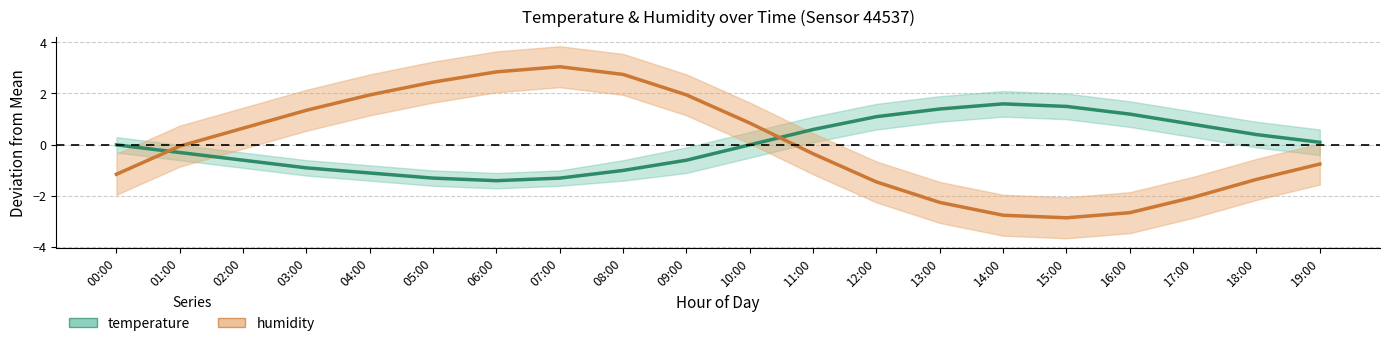

Where is humidity nearest to the value 0?

01:00